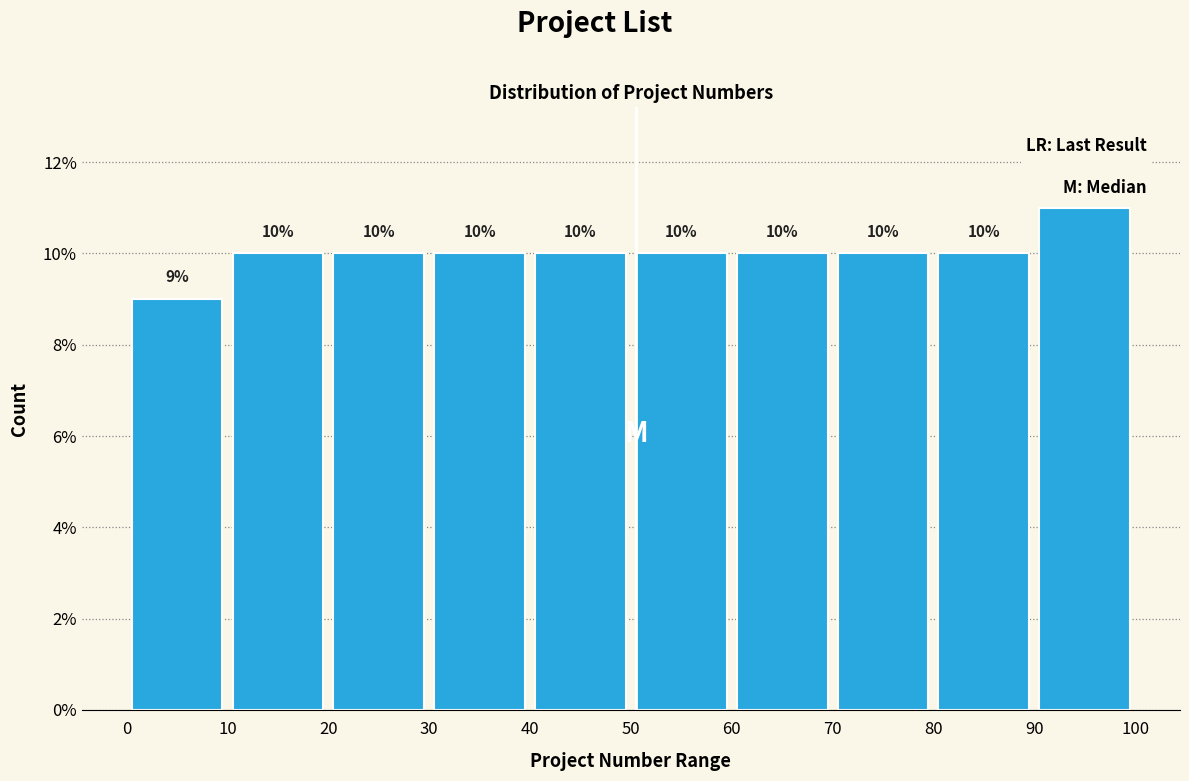

How tall is the bar that spans 50 to 60 on the x-axis?

10